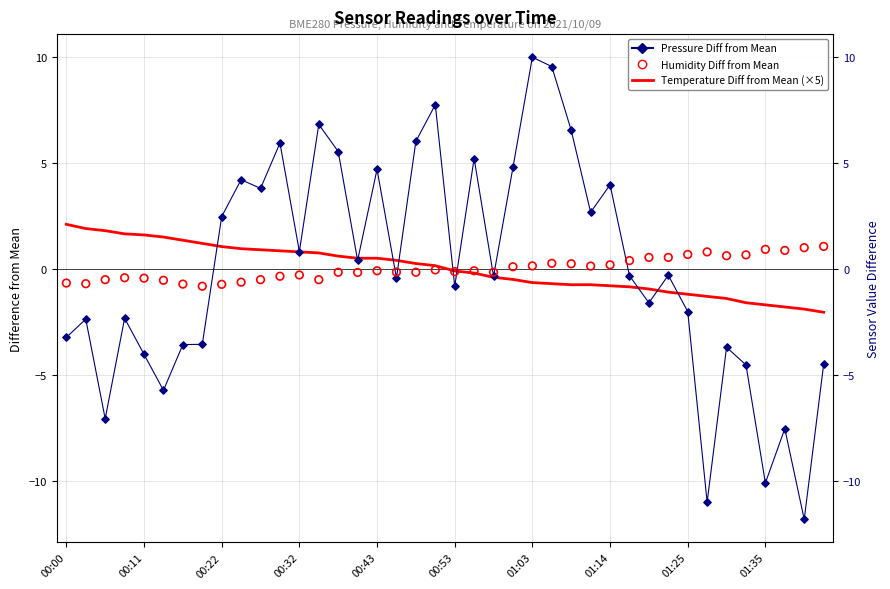

Which series reaches the minimum Y coordinate?

Pressure Diff from Mean